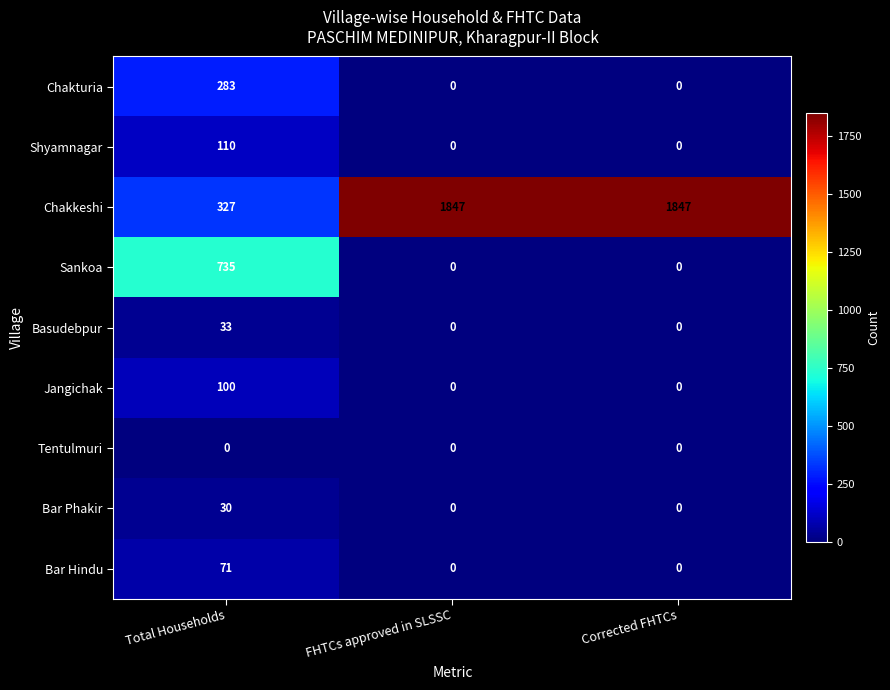

What is the highest value of the Chakturia series?

283